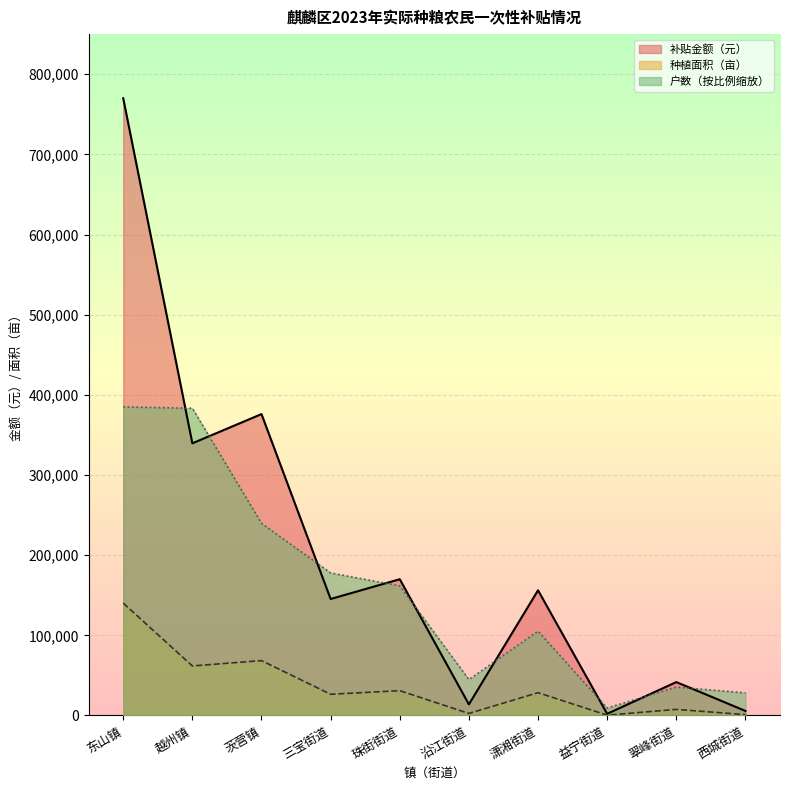

What is the sum of the 户数 values at 益宁街道 and 东山镇?

394272.6